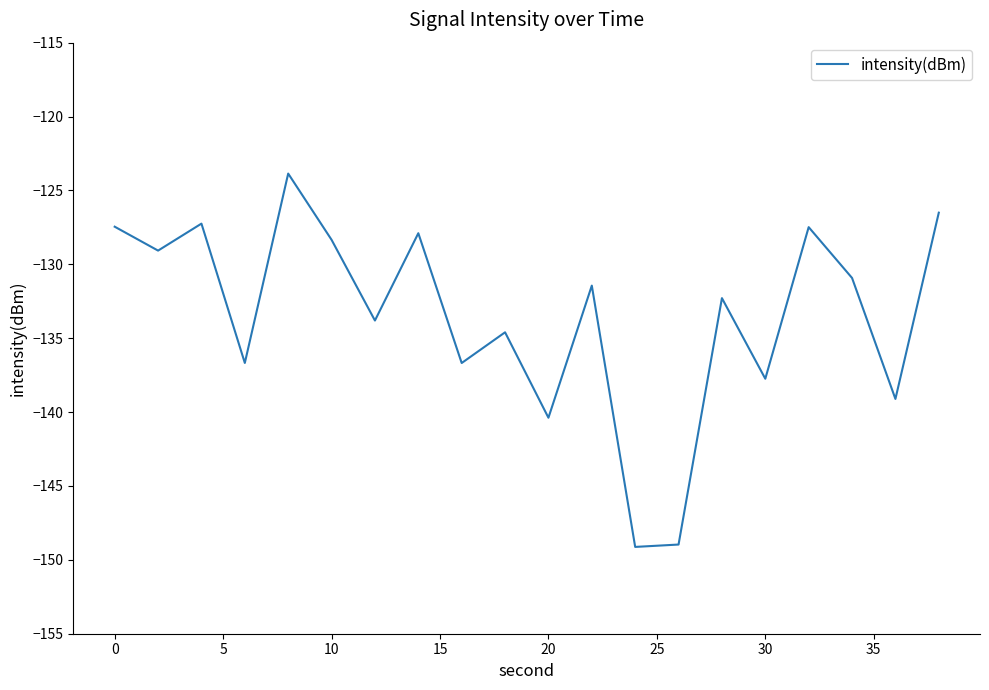

What is the smallest value displayed?

-149.1